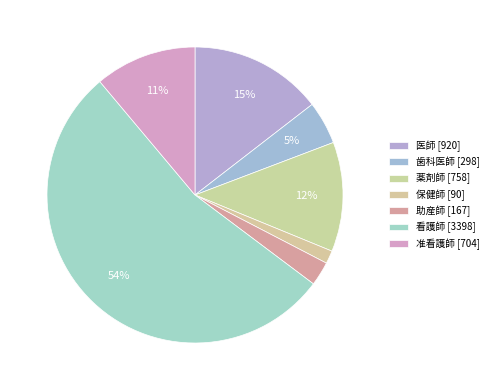

True or false: 医師 accounts for 15% of the total.

True